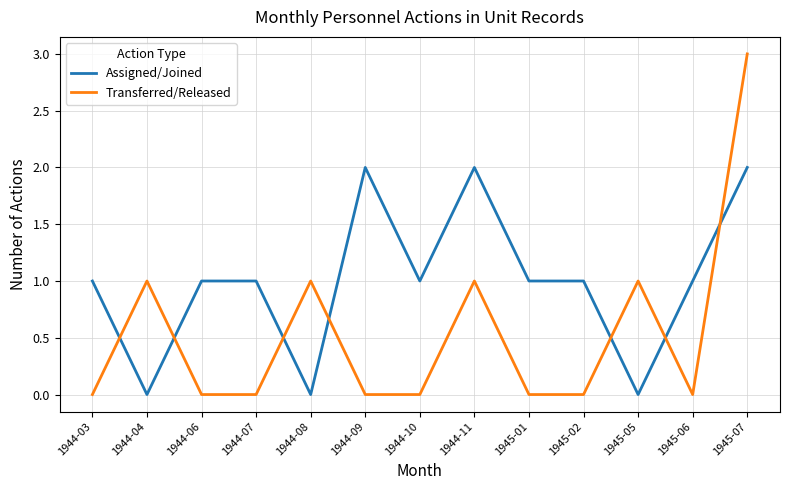

How many lines are shown in the chart?

2